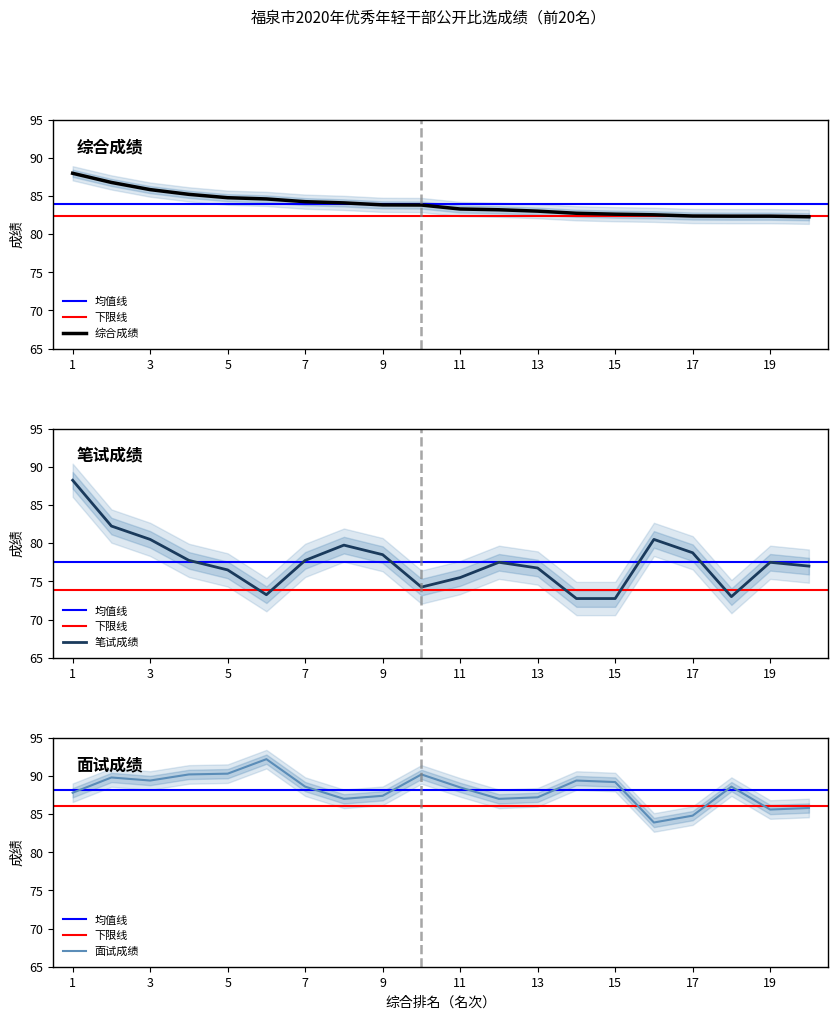

Which series has the largest total across all categories?

面试成绩